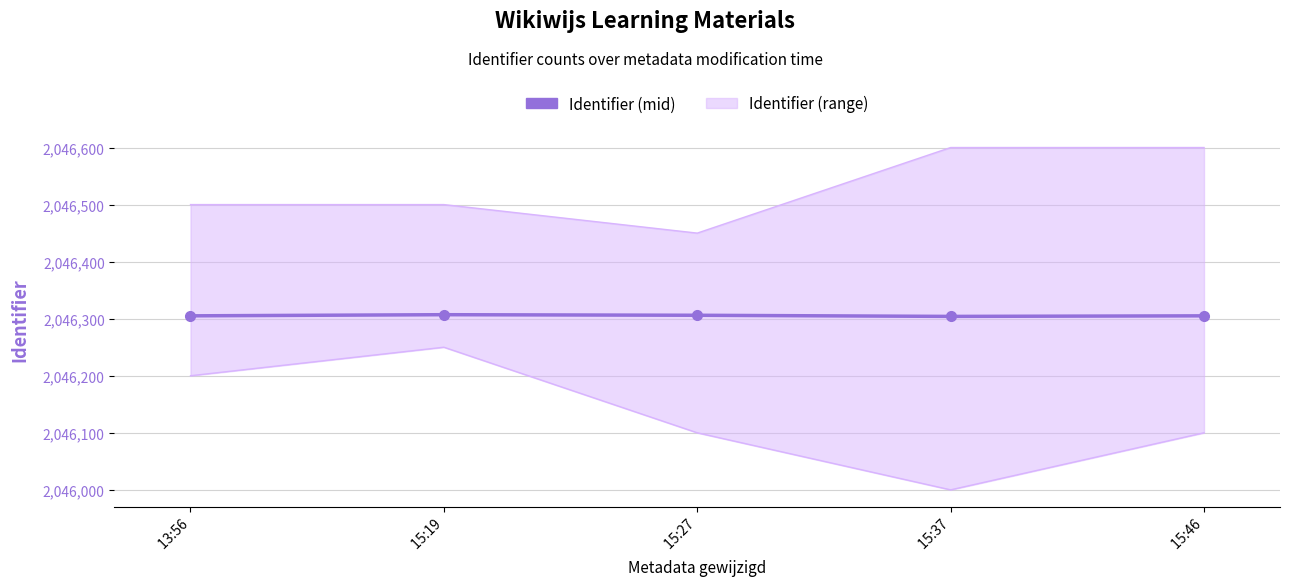

What is the smallest value displayed?

2046304